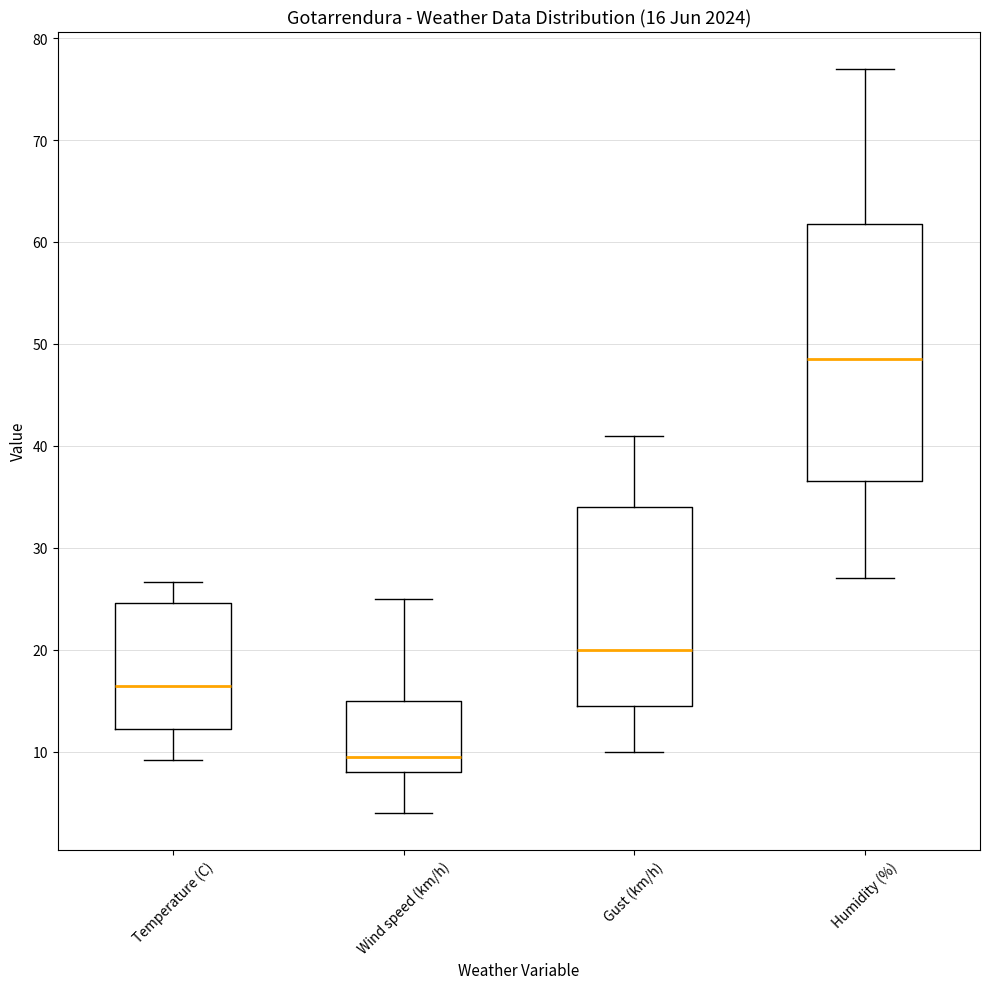

Which box has the lowest median line?

Wind speed (km/h)